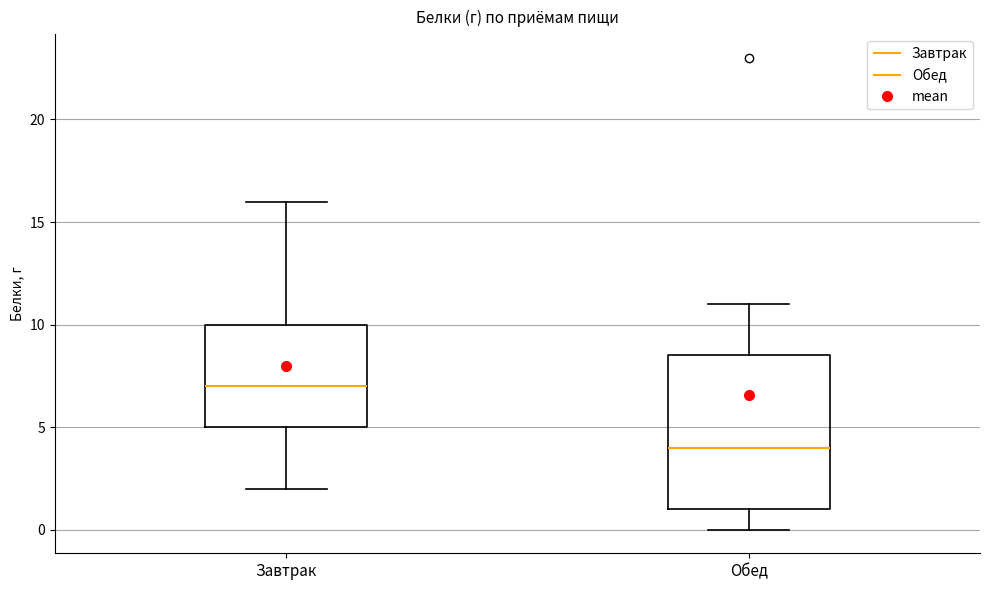

Which box is the tallest, from its lower edge to its upper edge?

Обед